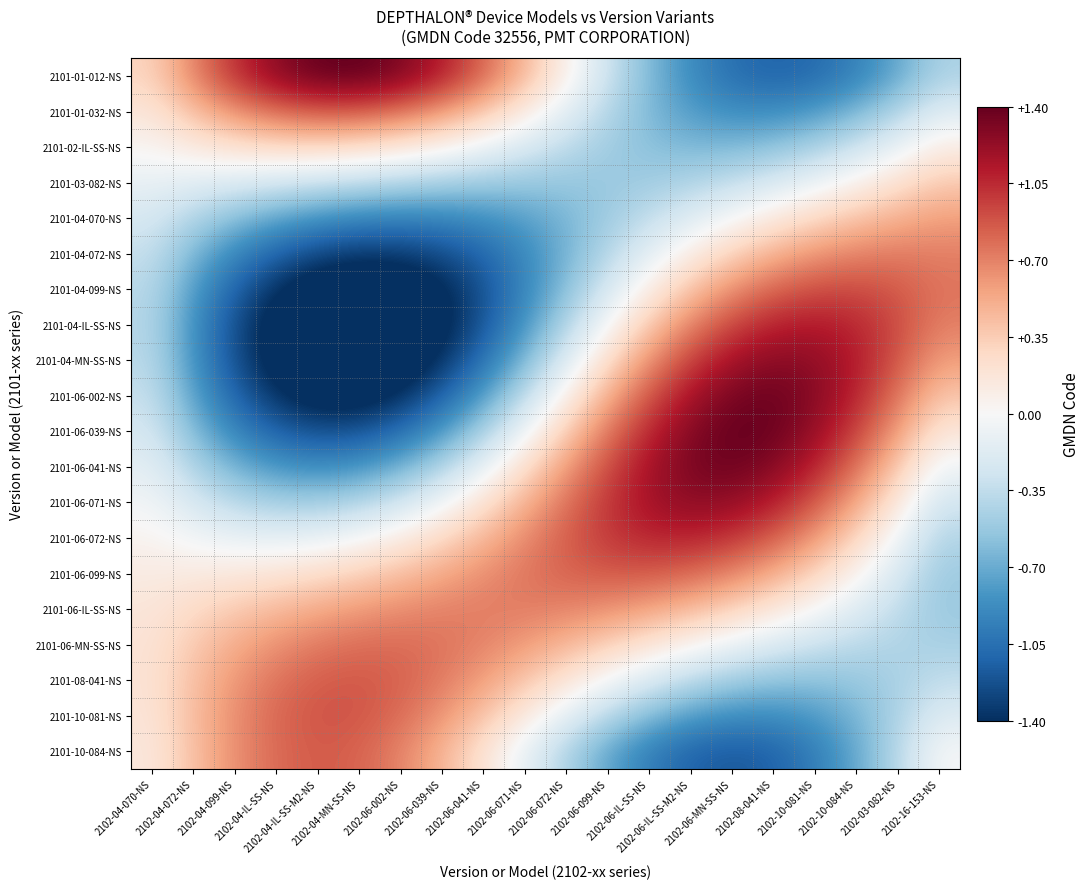

Which label corresponds to the largest value in the chart?

2102-04-MN-SS-NS